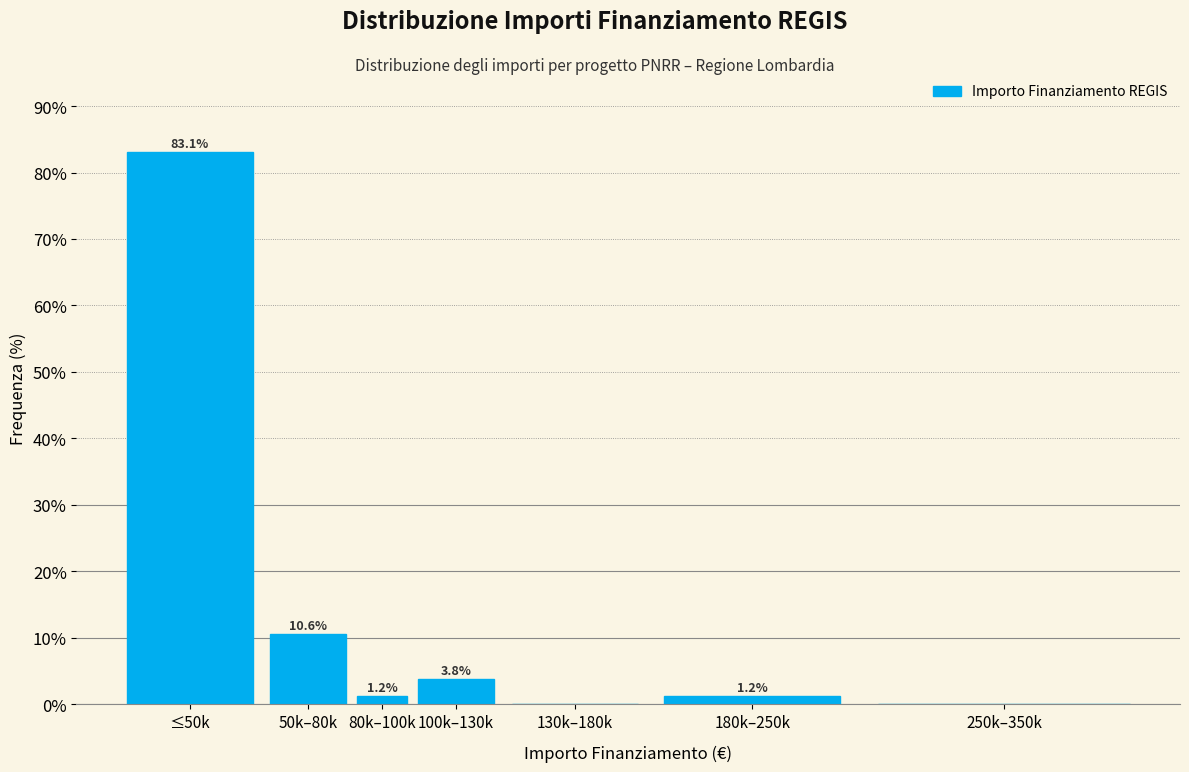

Where does the data first go above 1?

≤50k